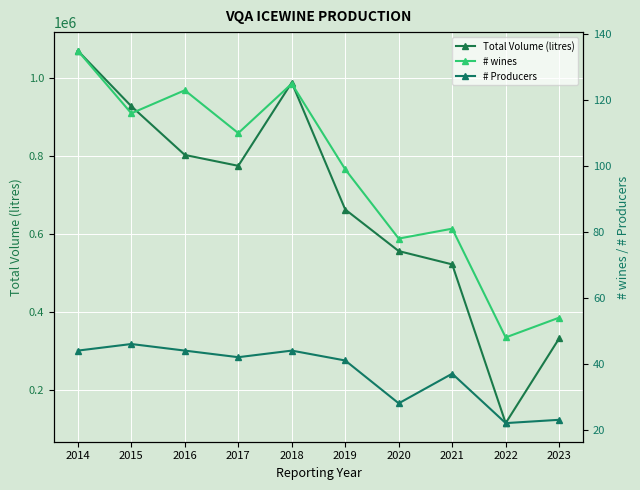

What is the smallest value displayed?

22